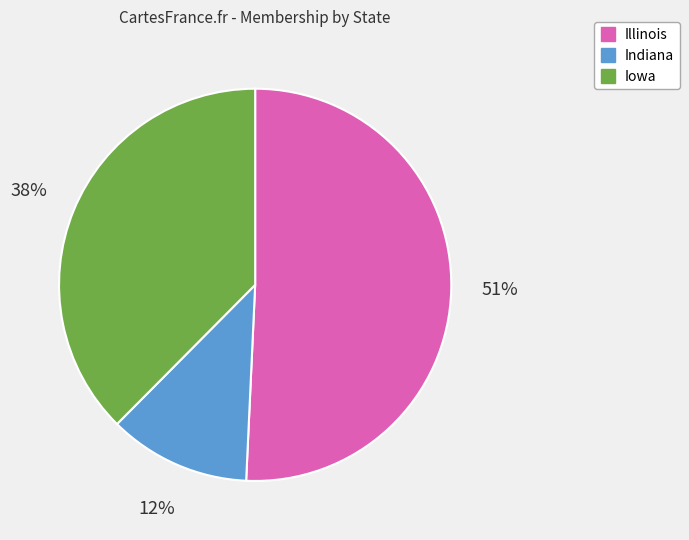

What percentage is the Indiana slice, to the nearest percent?

12%